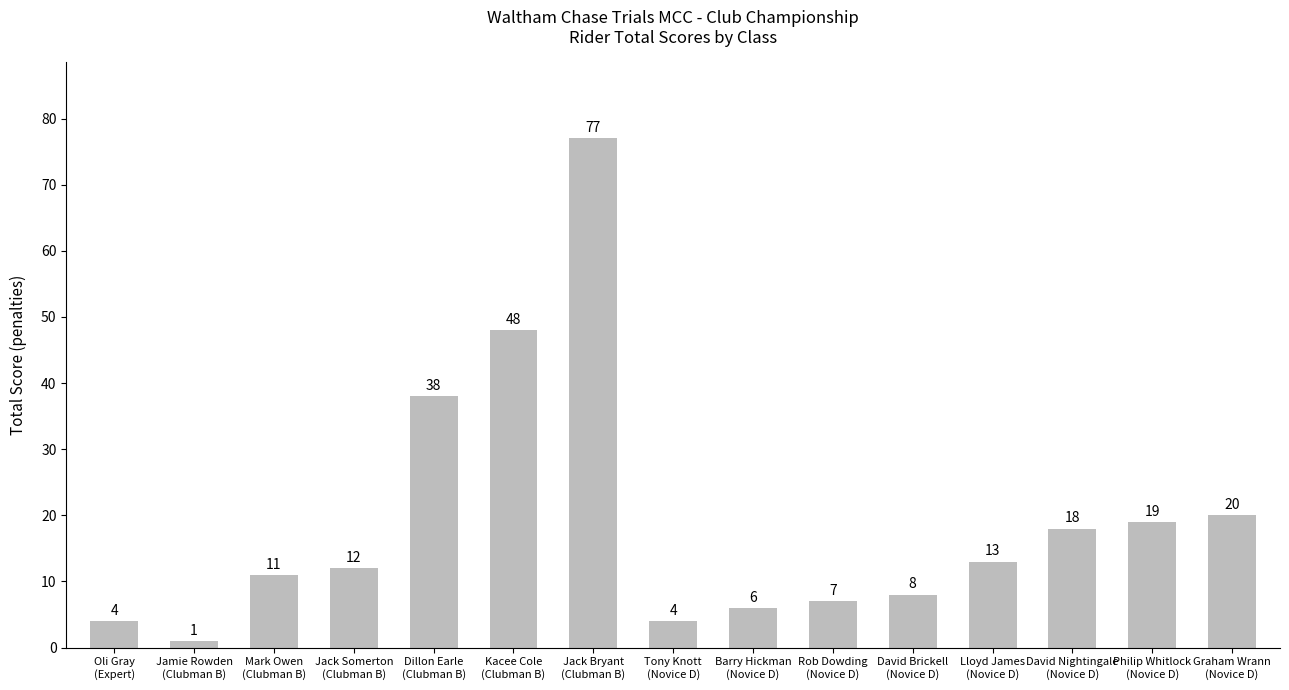

What is the difference between the values at Barry Hickman
(Novice D) and Lloyd James
(Novice D)?

7